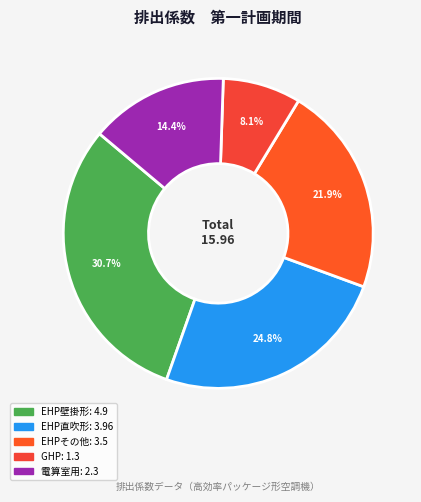

What percentage is the EHP壁掛形 slice, to the nearest percent?

31%